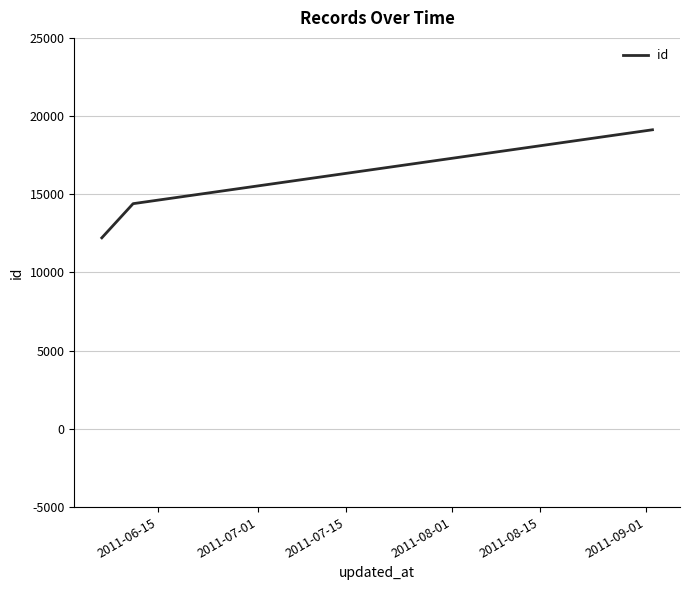

Count the number of data series in this chart.

1